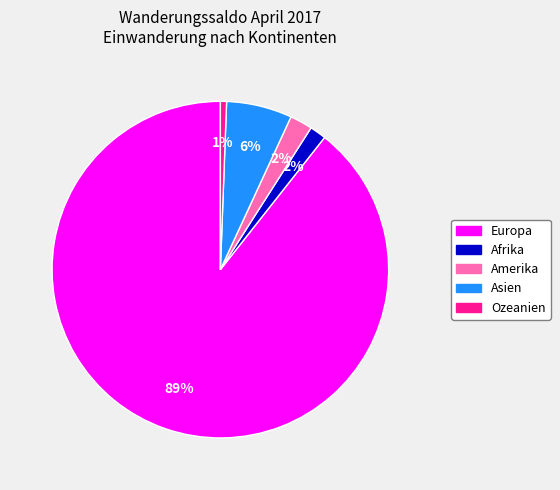

Which category has the smallest portion of the pie?

Ozeanien